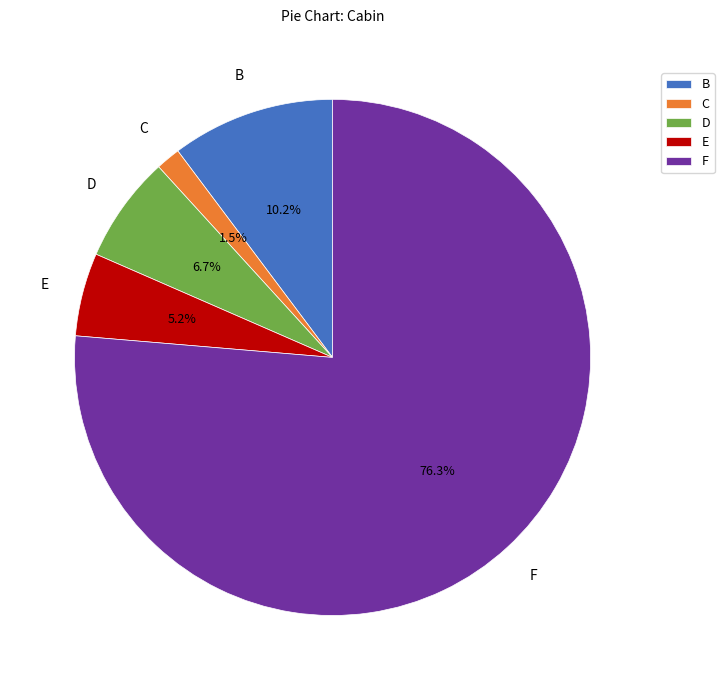

Which slice represents more than half of the pie?

F